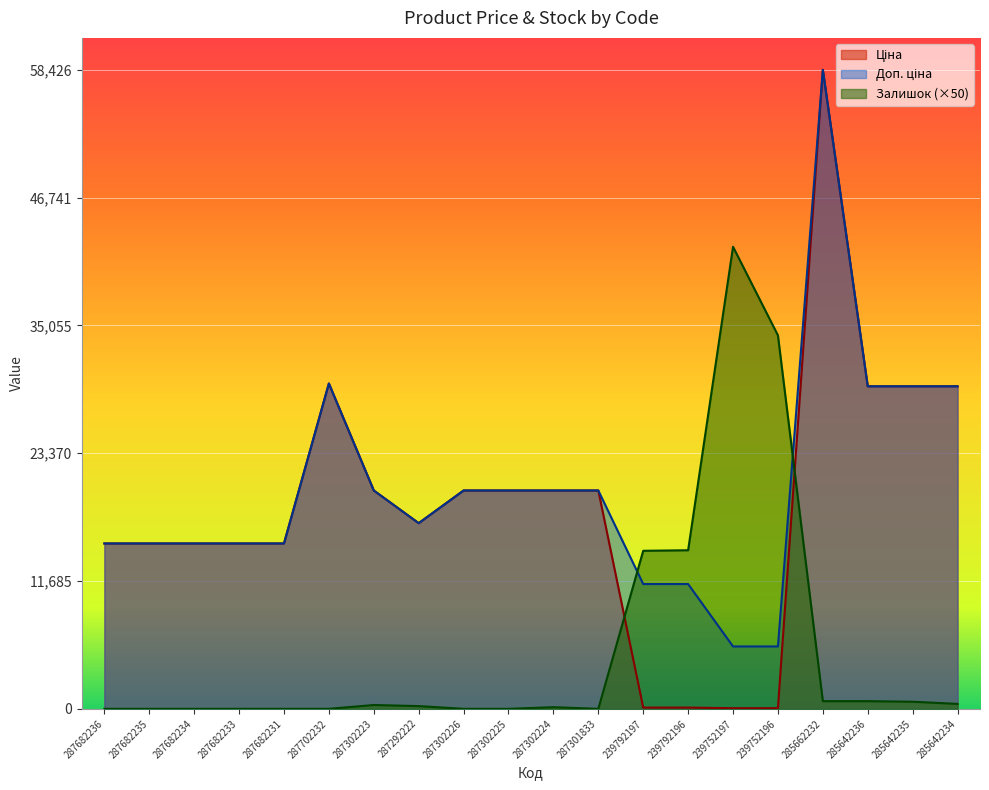

Reading left to right, what are all the values shown in this chart?

Ціна: 15120.0	15120.0	15120.0	15120.0	15120.0	29747.2	19964.2	16976.3	19964.2	19964.2	19964.2	19964.2	114.1	114.1	57.0	57.0	58426.5	29491.5	29491.5	29491.5
Доп. ціна: 15120.0	15120.0	15120.0	15120.0	15120.0	29747.2	19964.2	16976.3	19964.2	19964.2	19964.2	19964.2	11410.0	11410.0	5705.0	5705.0	58426.5	29491.5	29491.5	29491.5
Залишок: 0.0	0.0	0.0	0.0	0.0	0.0	350.0	250.0	0.0	0.0	150.0	0.0	14450.0	14500.0	42250.0	34150.0	700.0	700.0	650.0	450.0